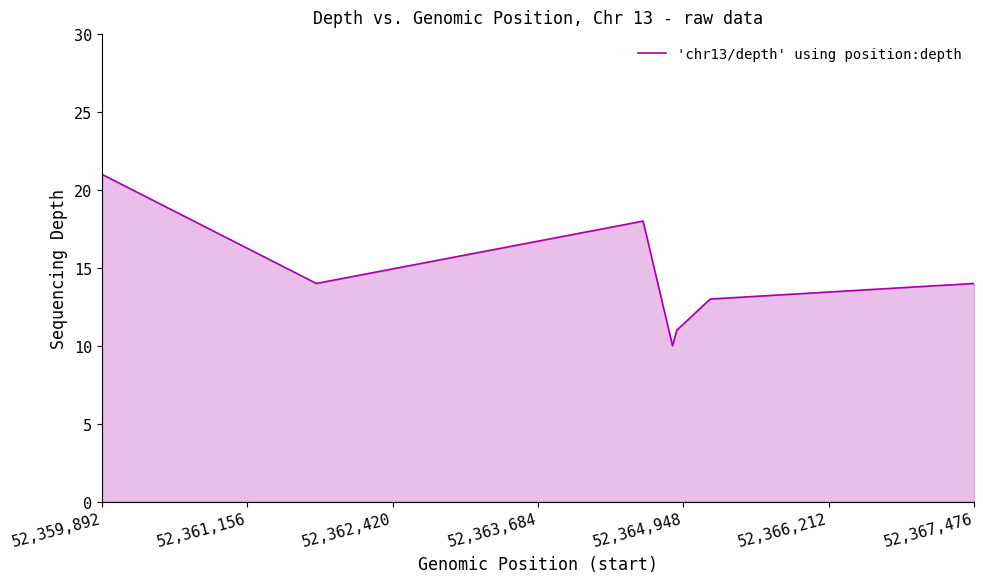

What is the average value?

14